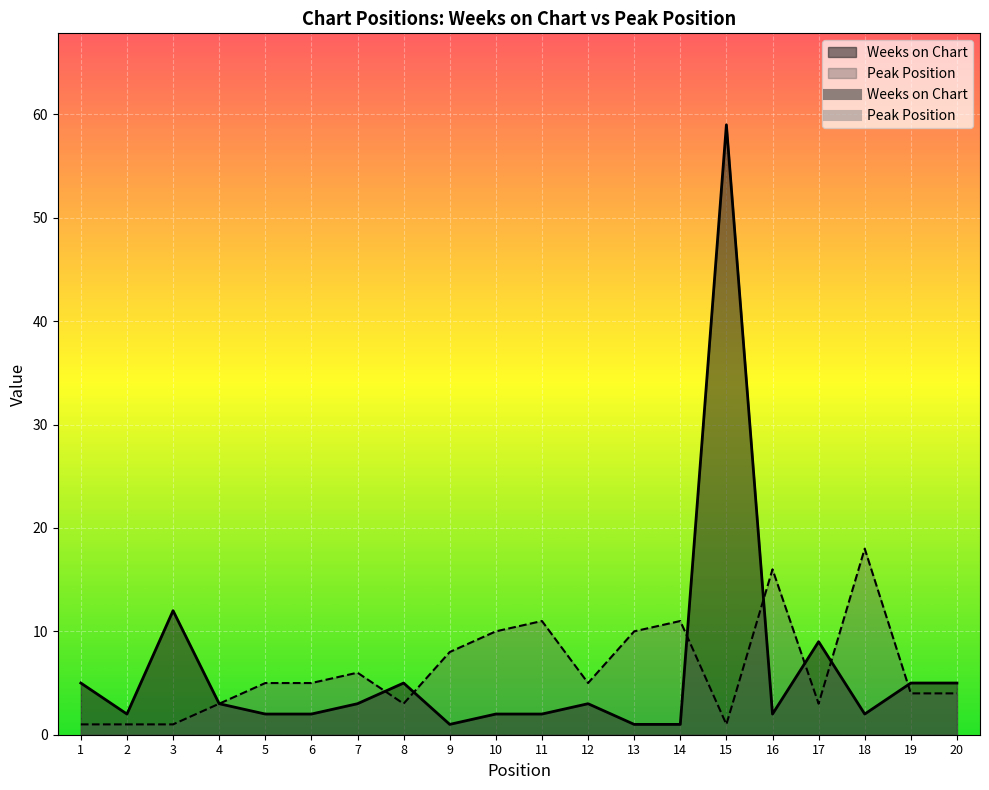

At which category is the sum across all series the highest?

15